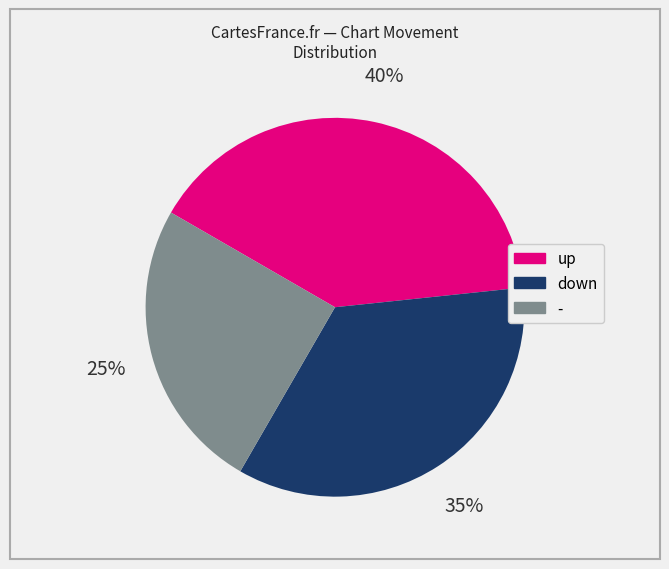

What percentage is the up slice, to the nearest percent?

40%